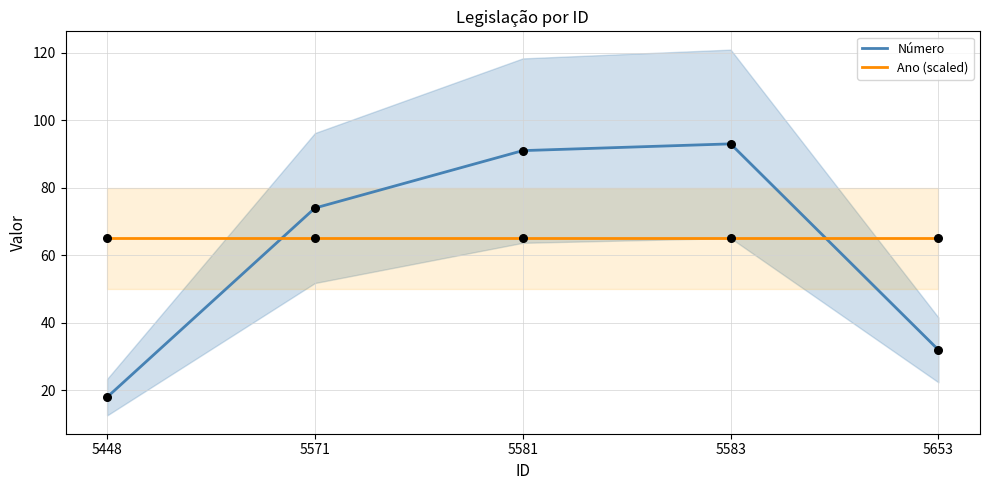

At how many categories does at least one series exceed 62?

5